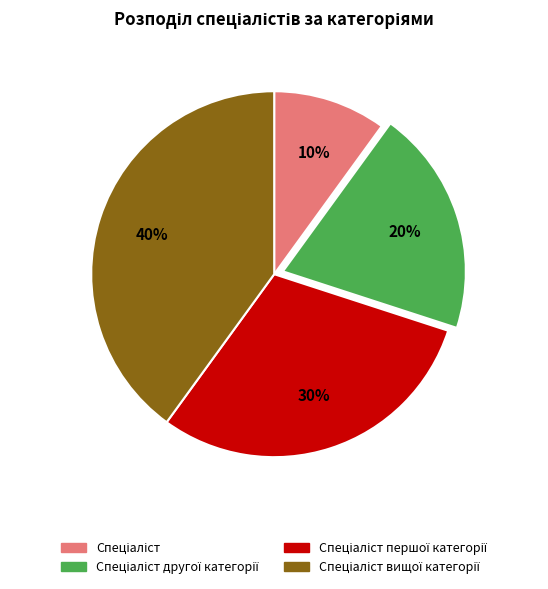

To the nearest percent, what is the average slice percentage?

25%